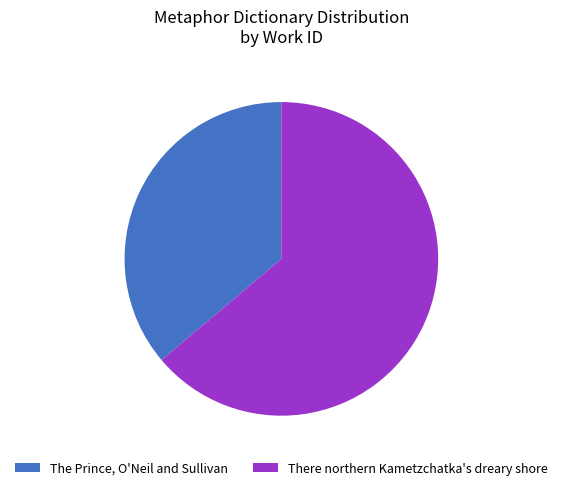

Combined, do There northern Kametzchatka's dreary shore and The Prince, O'Neil and Sullivan account for over 50%?

Yes